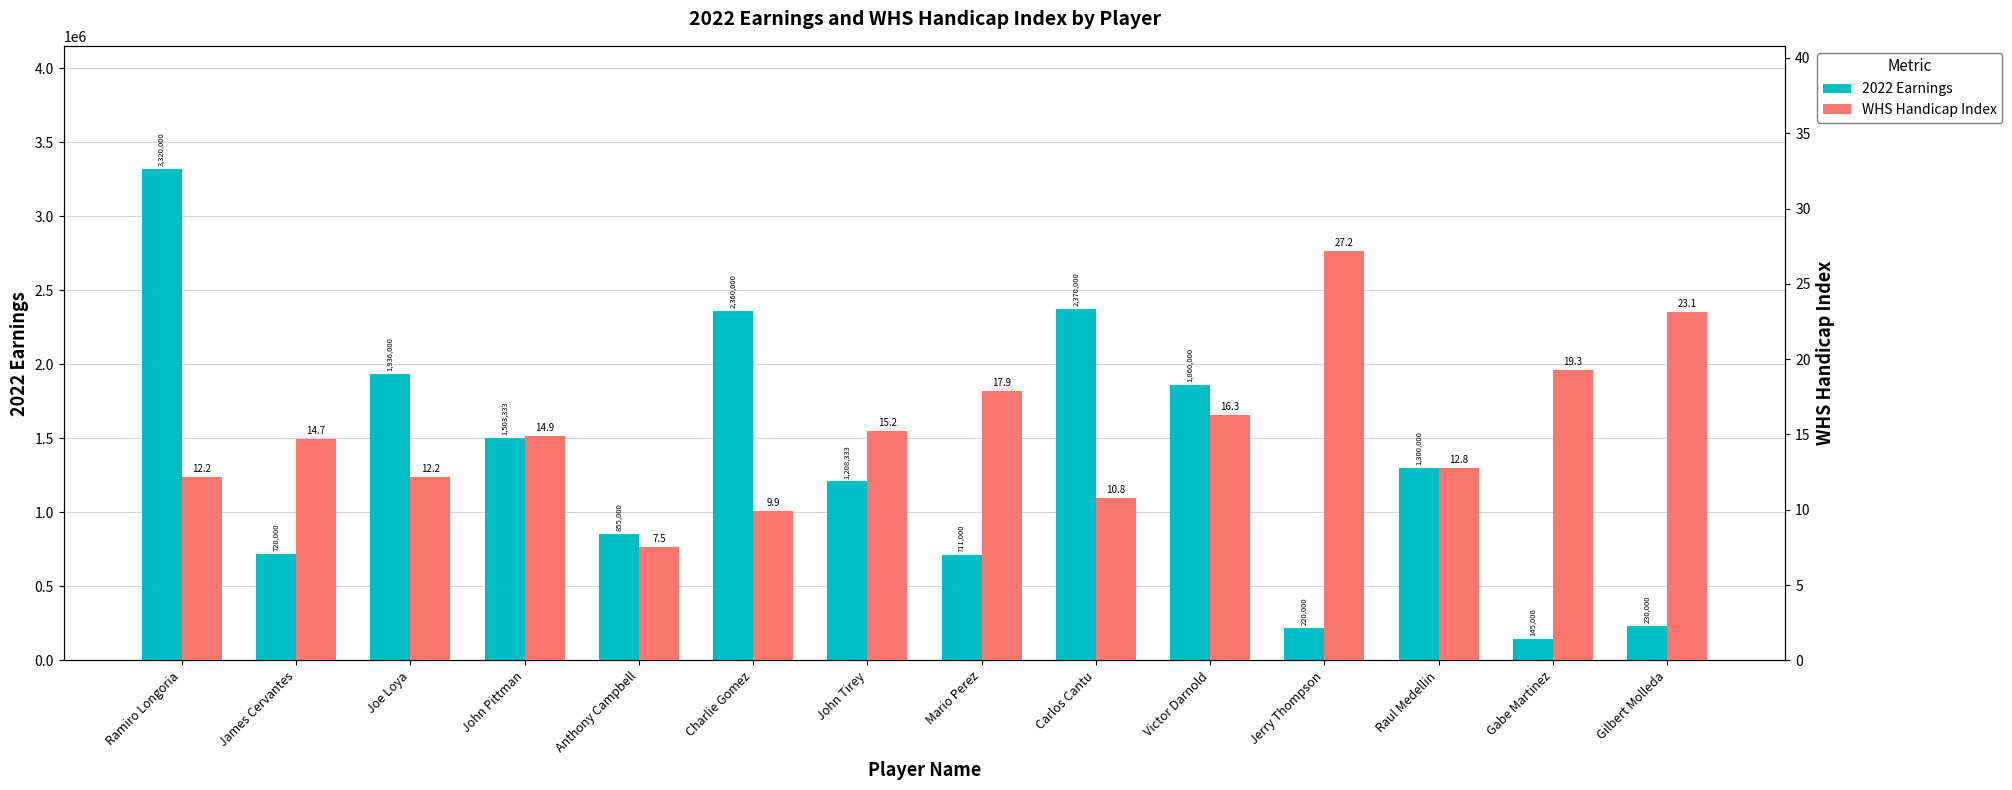

Is it true that 2022 Earnings equals 3588428.7 at Carlos Cantu?

False